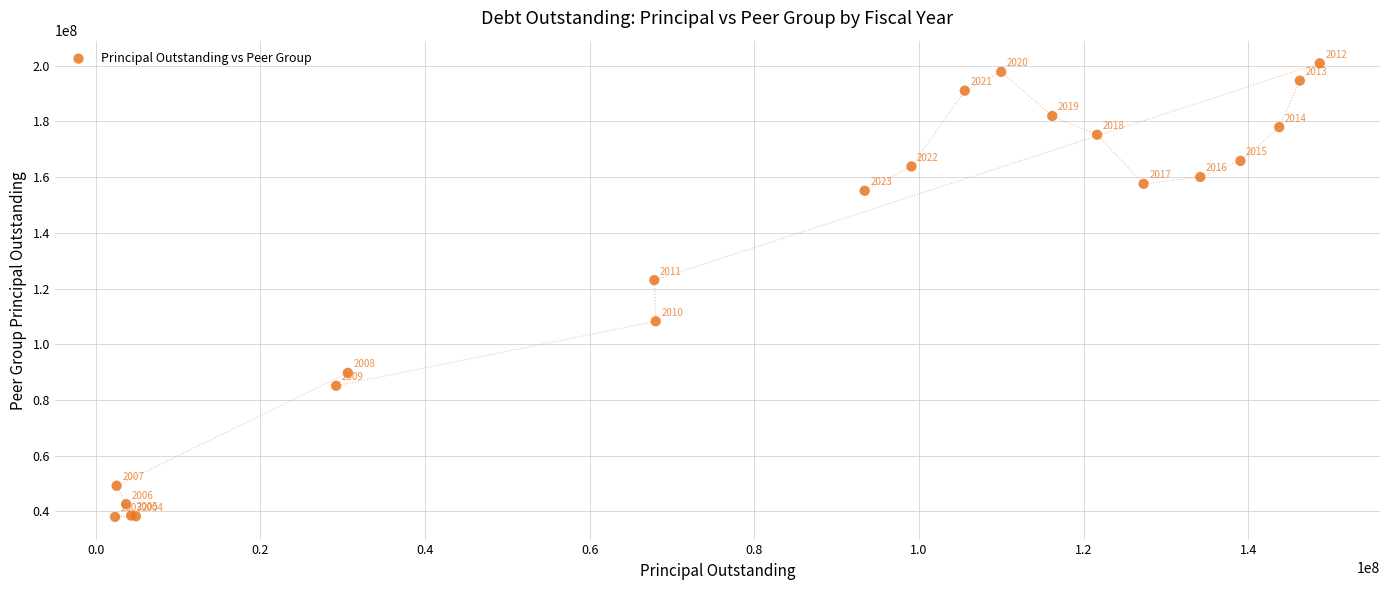

What Y value in the scatter plot is closest to 119421339?

123007000.0